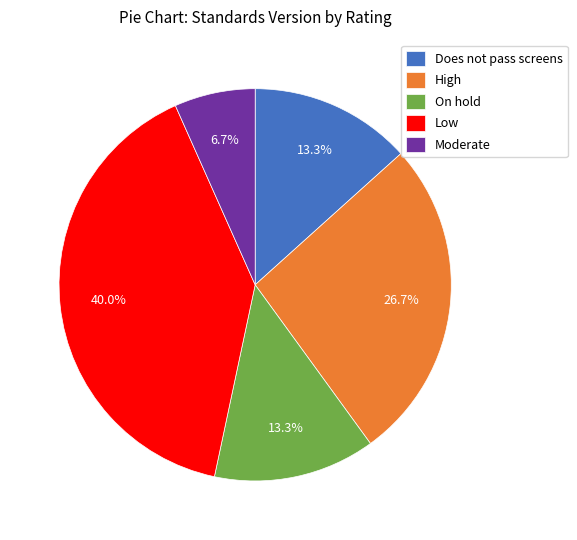

To the nearest percent, what is the combined percentage of Moderate and Low?

47%